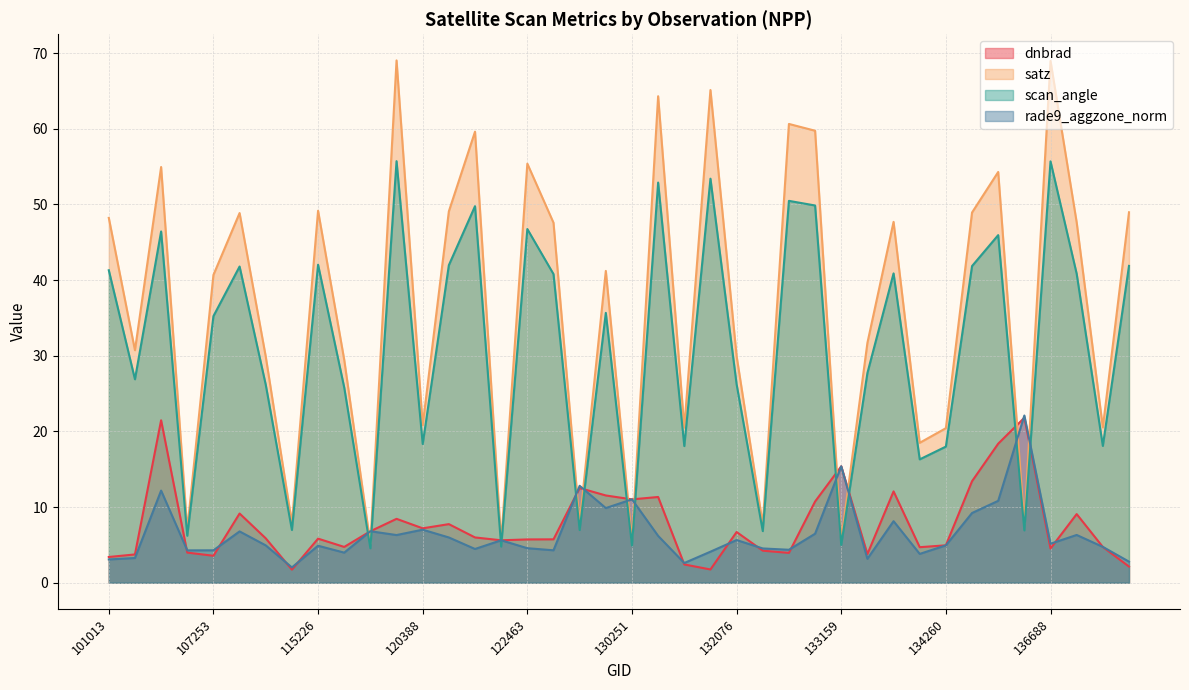

At which category does satz reach its first local peak?

105602